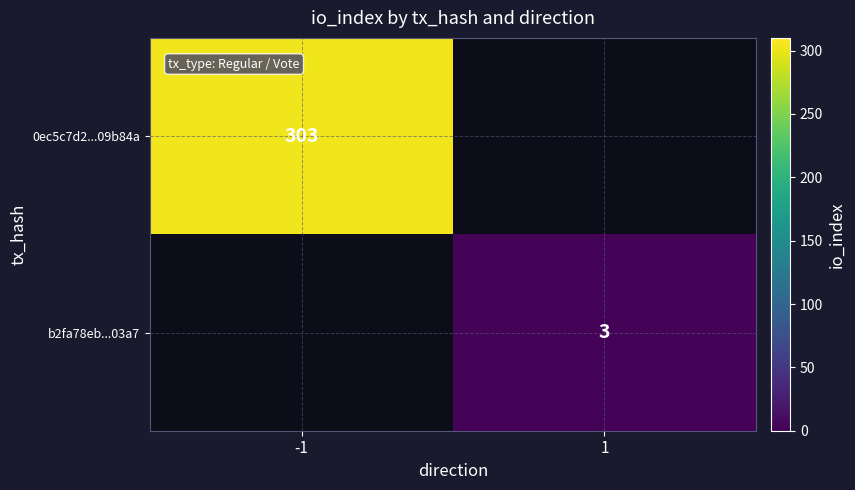

Is the value of b2fa78eb...03a7 at 1 greater than the value of 0ec5c7d2...09b84a at -1?

No